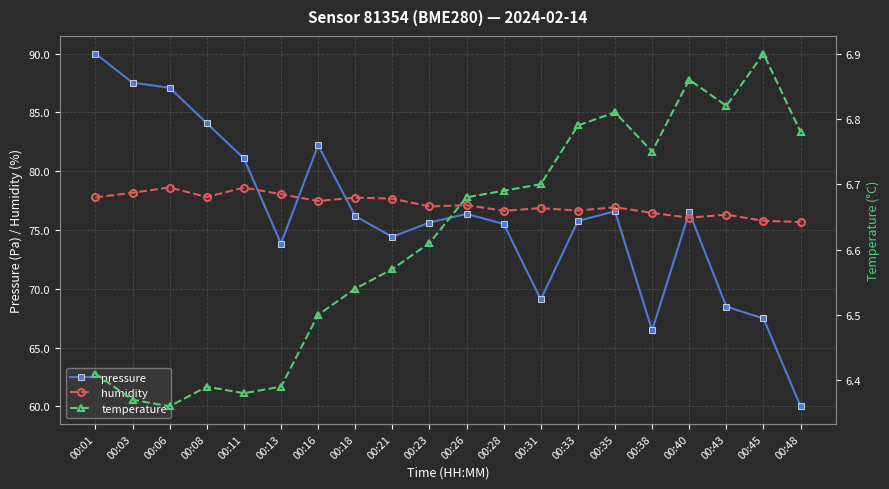

Rank the categories by humidity value from highest to lowest.

00:06, 00:11, 00:03, 00:13, 00:08, 00:01, 00:18, 00:21, 00:16, 00:26, 00:23, 00:35, 00:31, 00:33, 00:28, 00:38, 00:43, 00:40, 00:45, 00:48